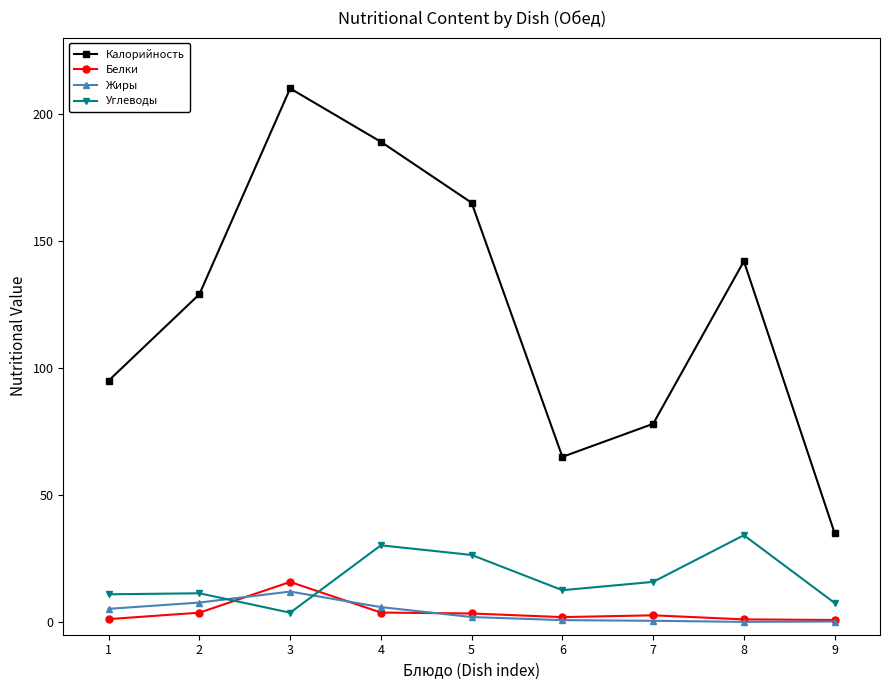

How many lines are shown in the chart?

4